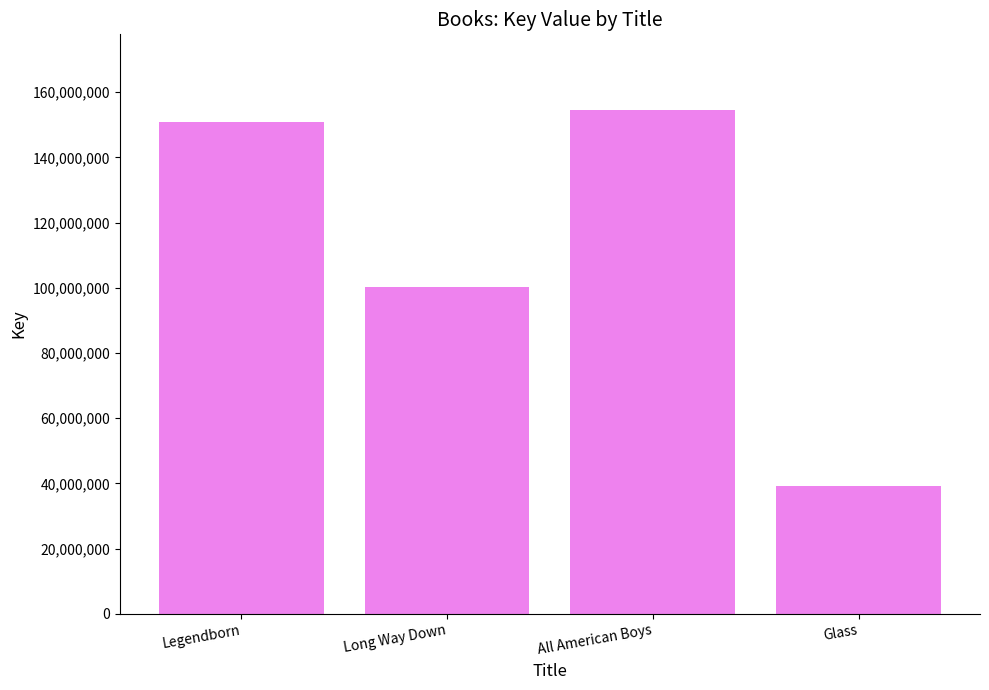

List the labels in order of value, smallest first.

Glass, Long Way Down, Legendborn, All American Boys